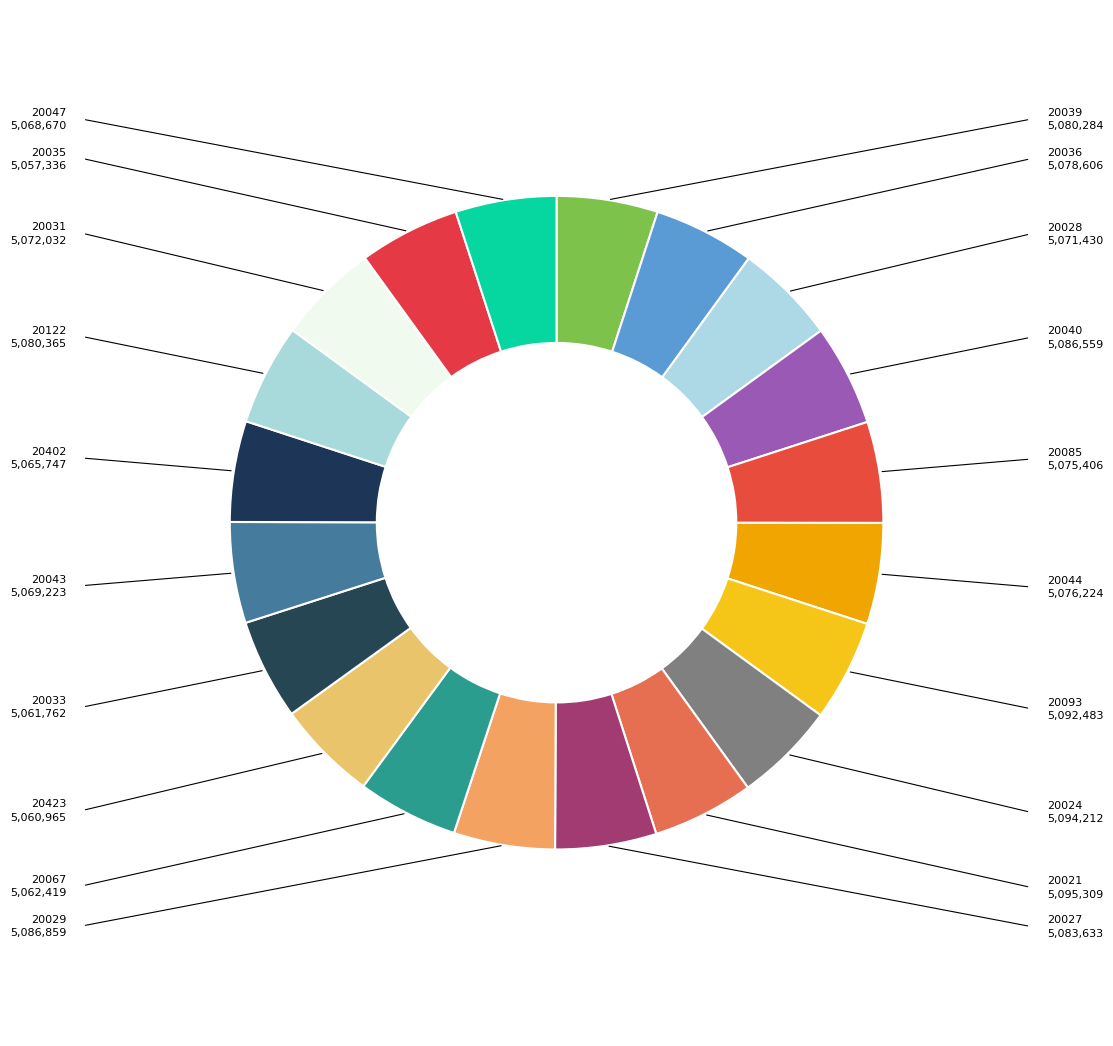

What is the ratio of the value at 20040 to the value at 20033?

1.0